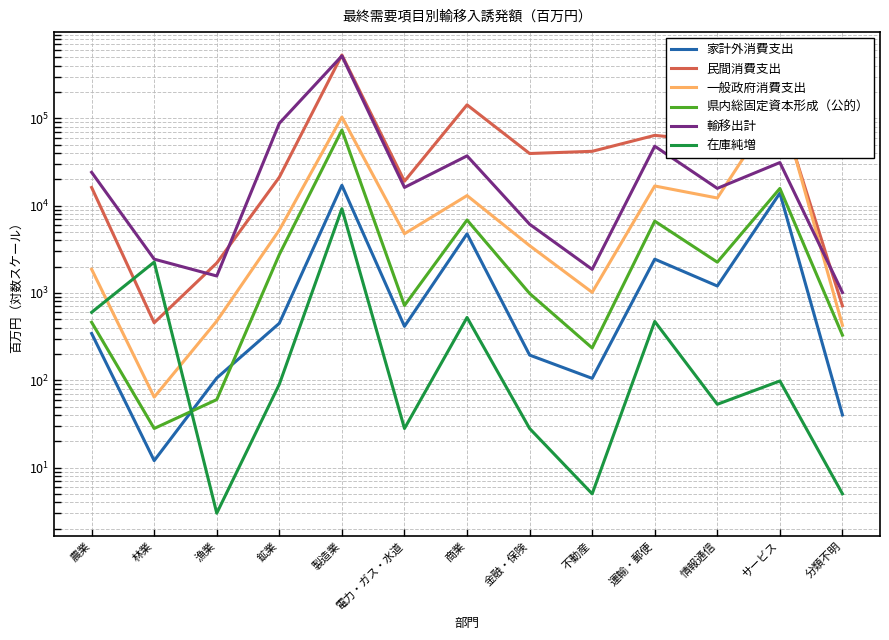

At which label does 県内総固定資本形成（公的） reach its minimum?

林業